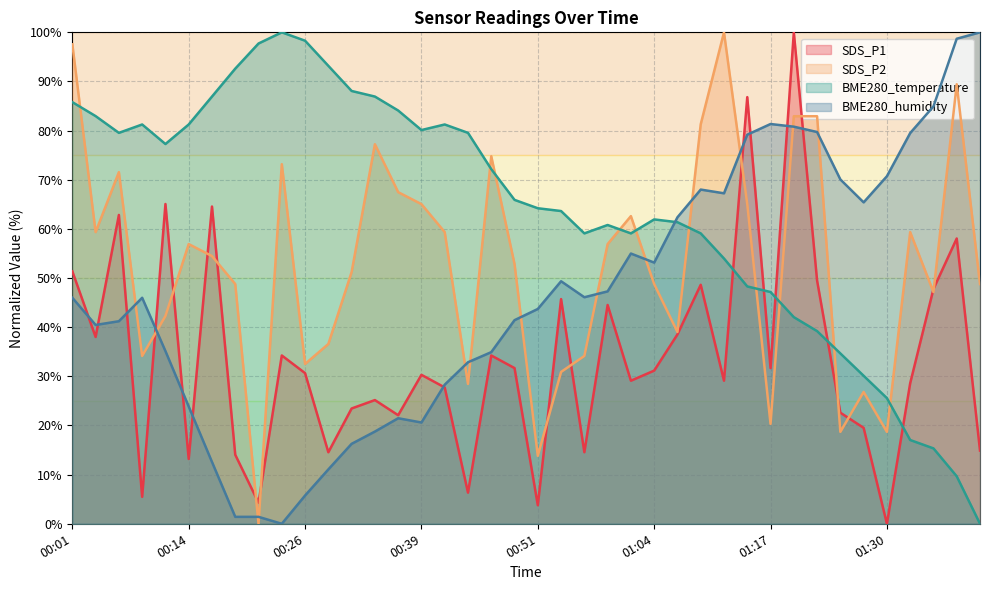

Reading left to right, transcribe all the data shown in this chart.

SDS_P1: 00:01=51.4	00:04=38.0	00:06=62.8	00:09=5.5	00:11=65.1	00:14=13.2	00:16=64.6	00:19=14.0	00:21=4.3	00:24=34.2	00:26=30.7	00:29=14.6	00:31=23.5	00:34=25.2	00:36=22.1	00:39=30.3	00:41=27.7	00:44=6.3	00:46=34.2	00:49=31.7	00:51=3.8	00:54=45.7	00:56=14.6	00:59=44.5	01:02=29.1	01:04=31.2	01:07=38.5	01:09=48.6	01:12=29.1	01:14=86.8	01:17=31.7	01:19=100.0	01:22=49.5	01:25=22.6	01:27=19.5	01:30=0.0	01:32=28.6	01:35=47.8	01:37=58.0	01:39=14.9
SDS_P2: 00:01=97.6	00:04=59.3	00:06=71.5	00:09=34.1	00:11=42.3	00:14=56.9	00:16=54.5	00:19=48.8	00:21=0.0	00:24=73.2	00:26=32.5	00:29=36.6	00:31=51.2	00:34=77.2	00:36=67.5	00:39=65.0	00:41=59.3	00:44=28.5	00:46=74.8	00:49=52.8	00:51=13.8	00:54=30.9	00:56=34.1	00:59=56.9	01:02=62.6	01:04=48.8	01:07=39.0	01:09=81.3	01:12=100.0	01:14=65.0	01:17=20.3	01:19=82.9	01:22=82.9	01:25=18.7	01:27=26.8	01:30=18.7	01:32=59.3	01:35=47.2	01:37=89.4	01:39=48.8
BME280_temperature: 00:01=85.8	00:04=83.0	00:06=79.5	00:09=81.3	00:11=77.3	00:14=81.3	00:16=86.9	00:19=92.6	00:21=97.7	00:24=100.0	00:26=98.3	00:29=93.2	00:31=88.1	00:34=86.9	00:36=84.1	00:39=80.1	00:41=81.3	00:44=79.5	00:46=72.2	00:49=65.9	00:51=64.2	00:54=63.6	00:56=59.1	00:59=60.8	01:02=59.1	01:04=61.9	01:07=61.4	01:09=59.1	01:12=54.0	01:14=48.3	01:17=47.2	01:19=42.0	01:22=39.2	01:25=34.7	01:27=30.1	01:30=25.6	01:32=17.0	01:35=15.3	01:37=9.7	01:39=0.0
BME280_humidity: 00:01=46.0	00:04=40.5	00:06=41.2	00:09=46.0	00:11=35.1	00:14=23.9	00:16=12.6	00:19=1.4	00:21=1.4	00:24=0.0	00:26=5.7	00:29=11.1	00:31=16.3	00:34=18.8	00:36=21.5	00:39=20.6	00:41=28.3	00:44=32.9	00:46=34.9	00:49=41.4	00:51=43.7	00:54=49.3	00:56=46.1	00:59=47.3	01:02=55.0	01:04=53.1	01:07=62.4	01:09=68.0	01:12=67.2	01:14=79.2	01:17=81.3	01:19=80.8	01:22=79.7	01:25=70.1	01:27=65.4	01:30=70.7	01:32=79.5	01:35=84.9	01:37=98.7	01:39=100.0